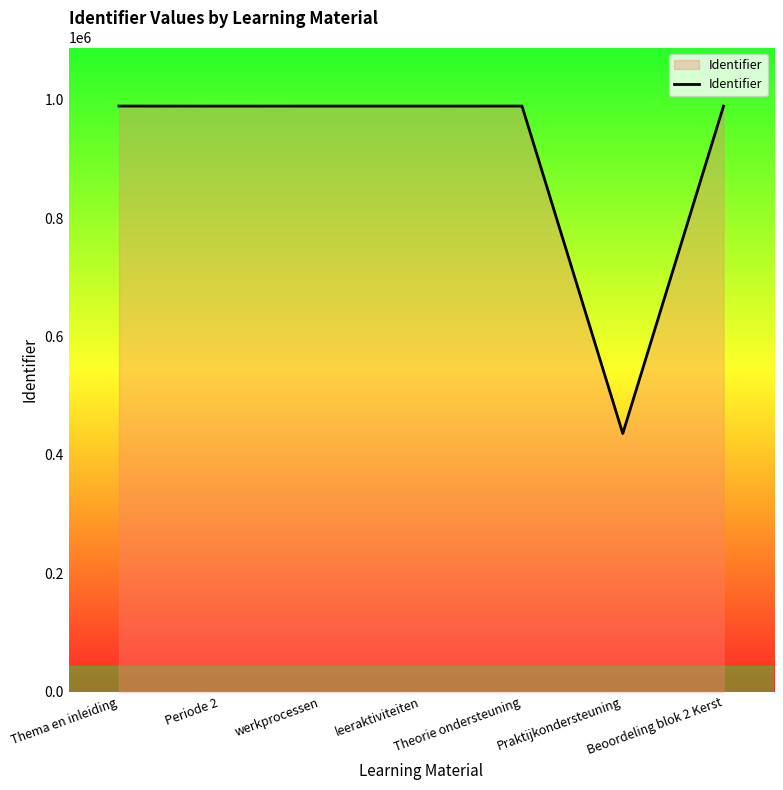

True or false: the data has more than 2 interior local peaks.

False